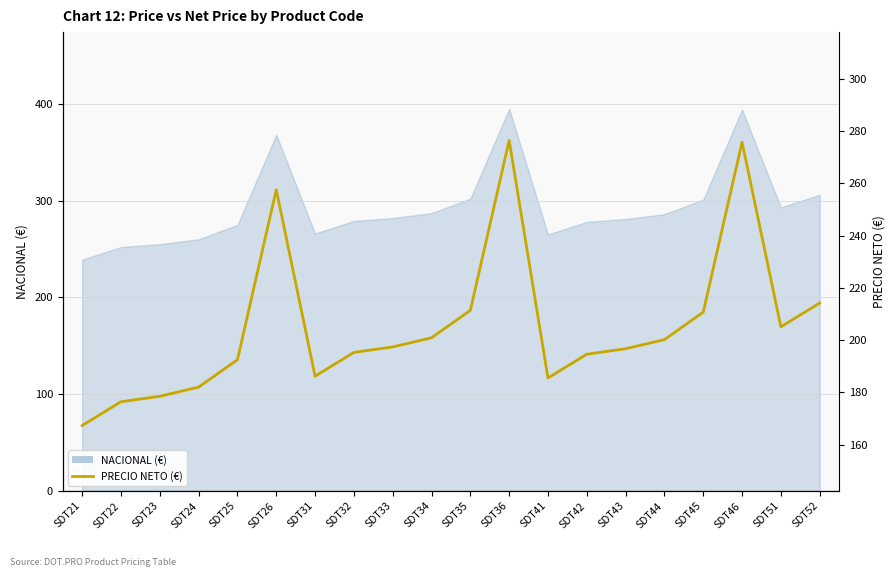

How many points are lower than both their immediate neighbors (excluding endpoints)?

3